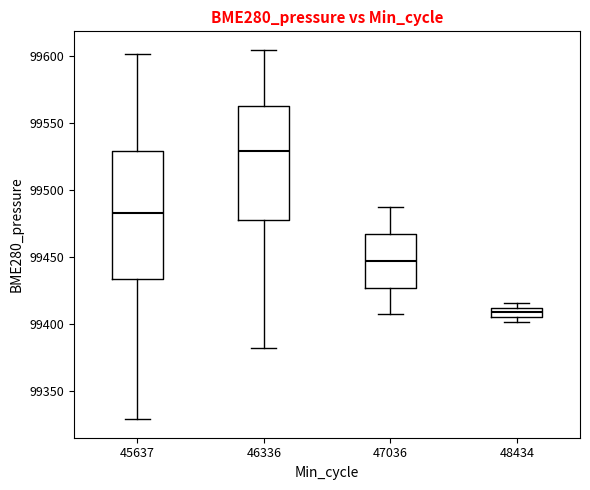

Where is the lower edge of the box at x = 48434 on the y-axis? The values are not printed on the chart, so give them approximately, as read against the axis.

99405